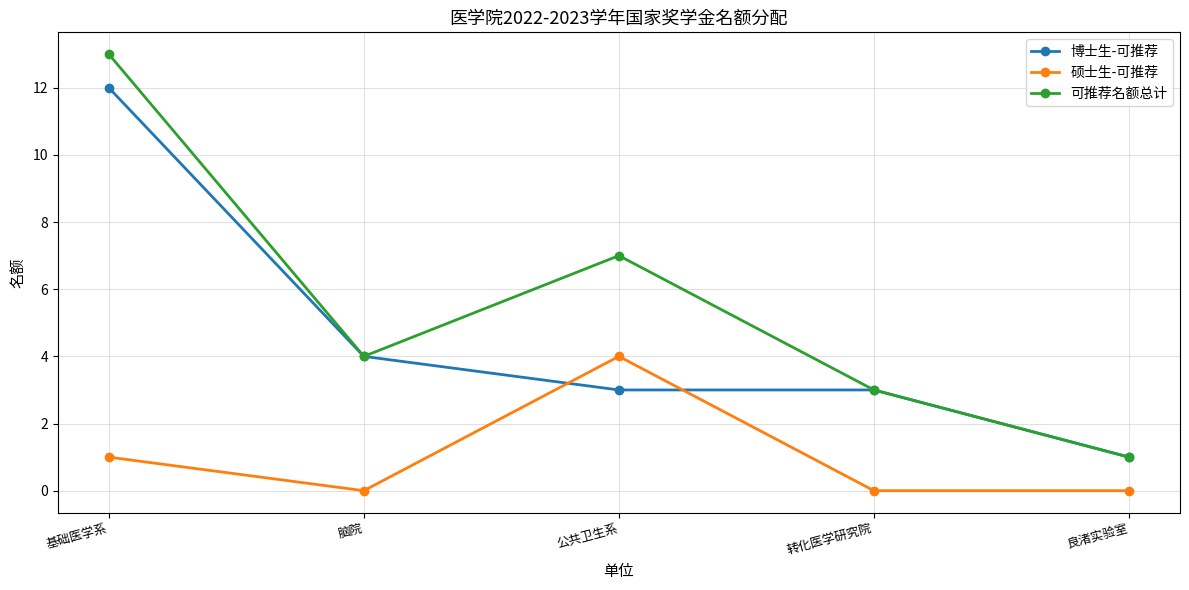

What is the highest value of the 硕士生-可推荐 series?

4